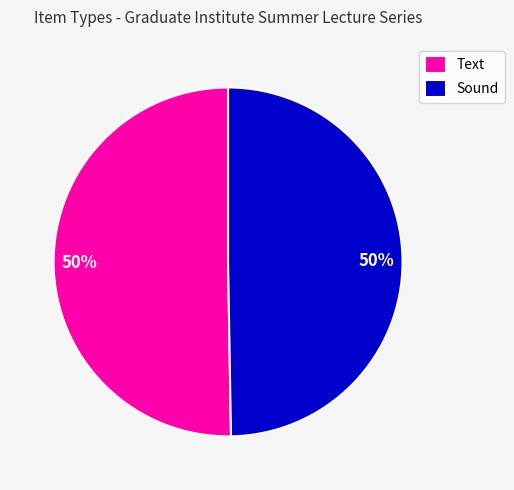

Approximately how many times larger is the value at Text compared to Sound?

1.0